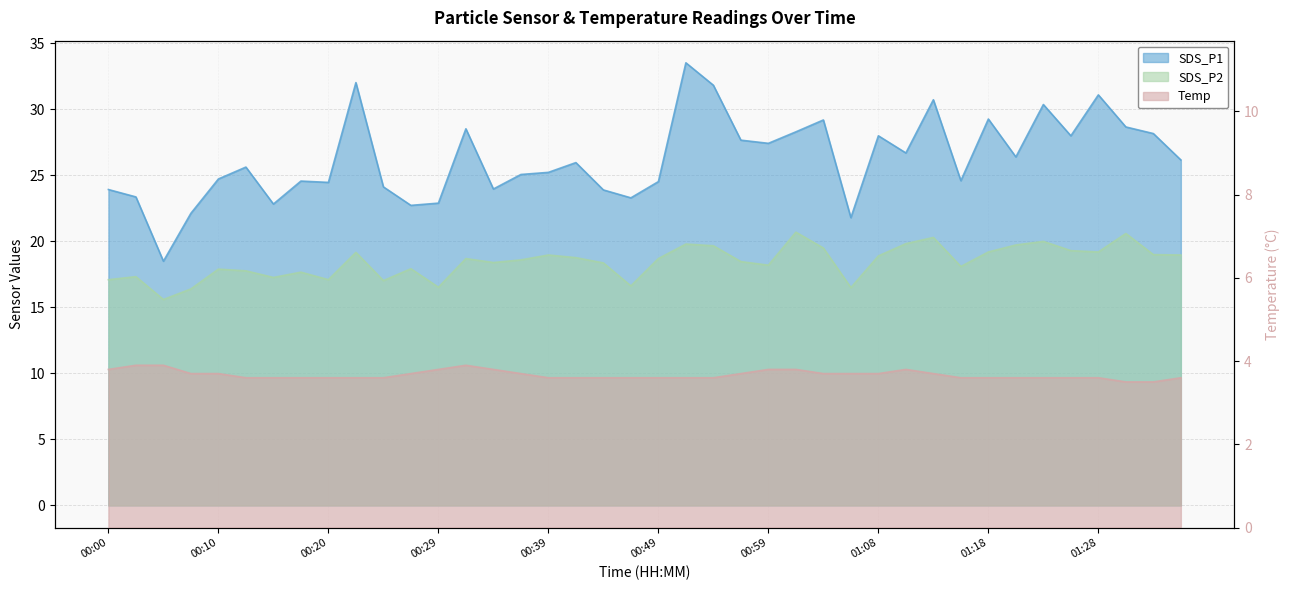

What value does the Temp series have at 00:32?

3.9